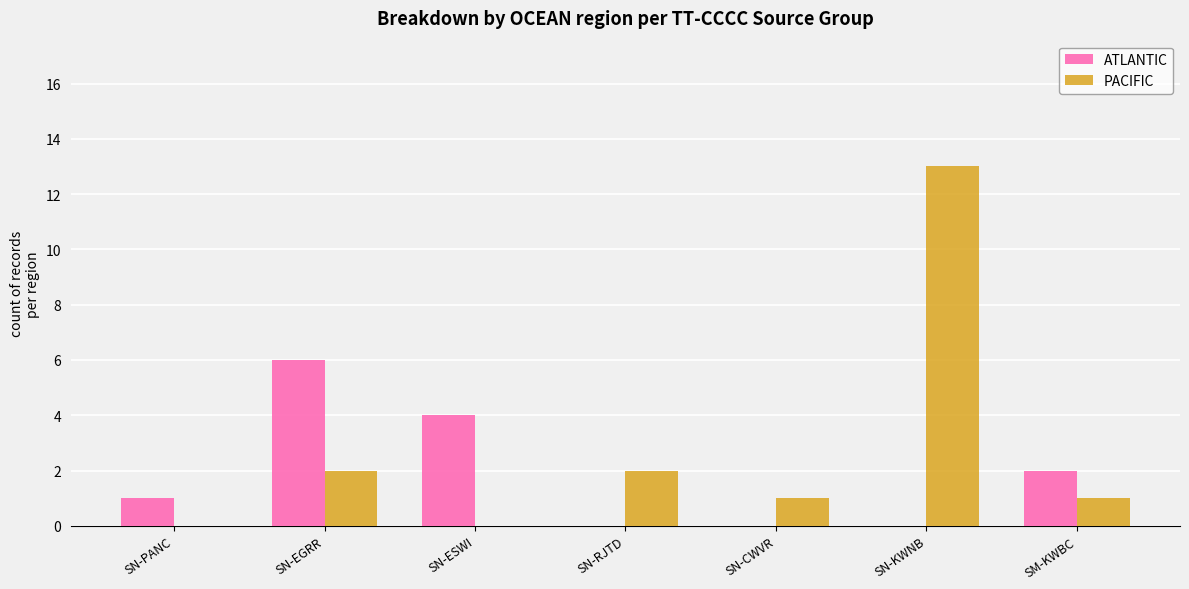

True or false: ATLANTIC has a value of 6 at SN-ESWI.

False